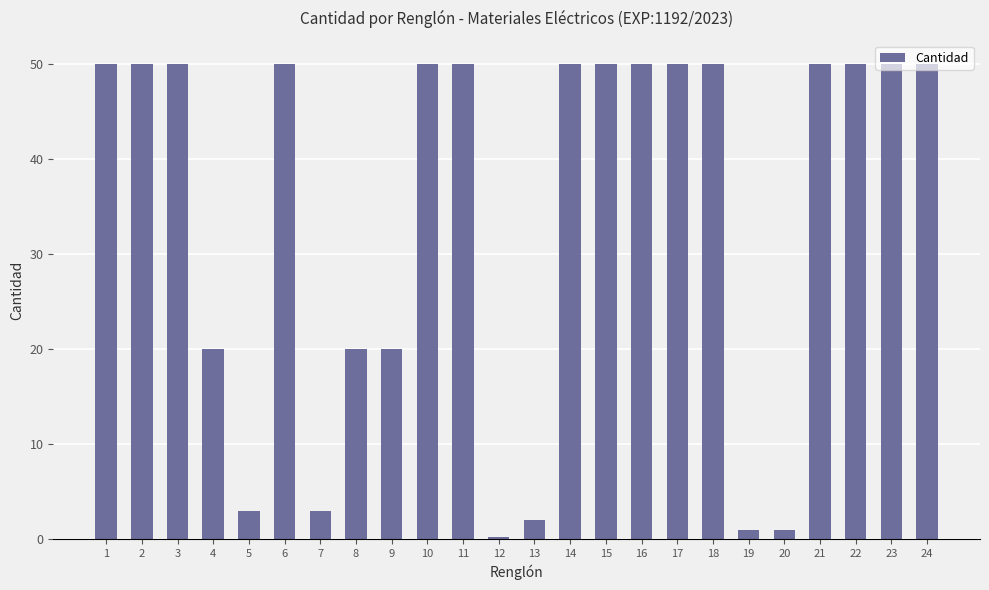

Are the bars grouped side by side (vs. stacked)?

No